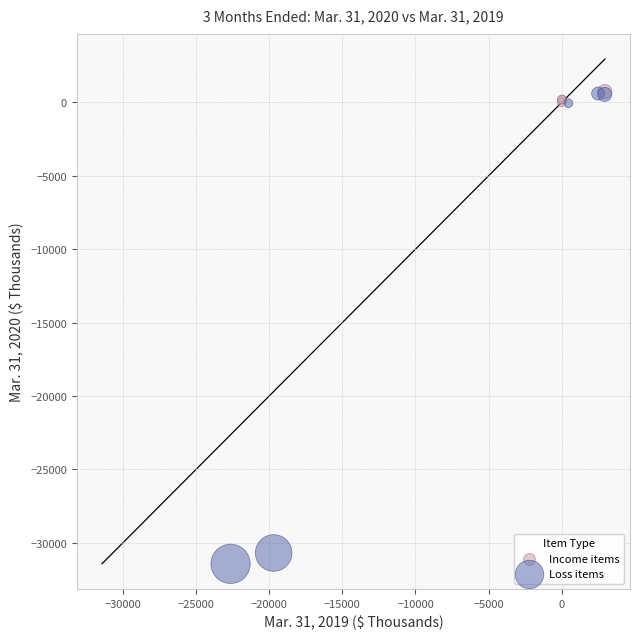

Which series has the largest Y range (max minus min)?

Loss items